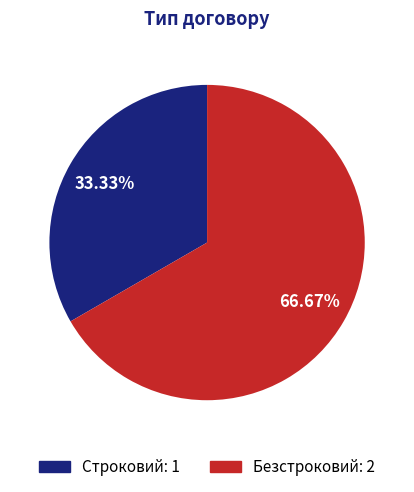

Which category has the smallest portion of the pie?

Строковий